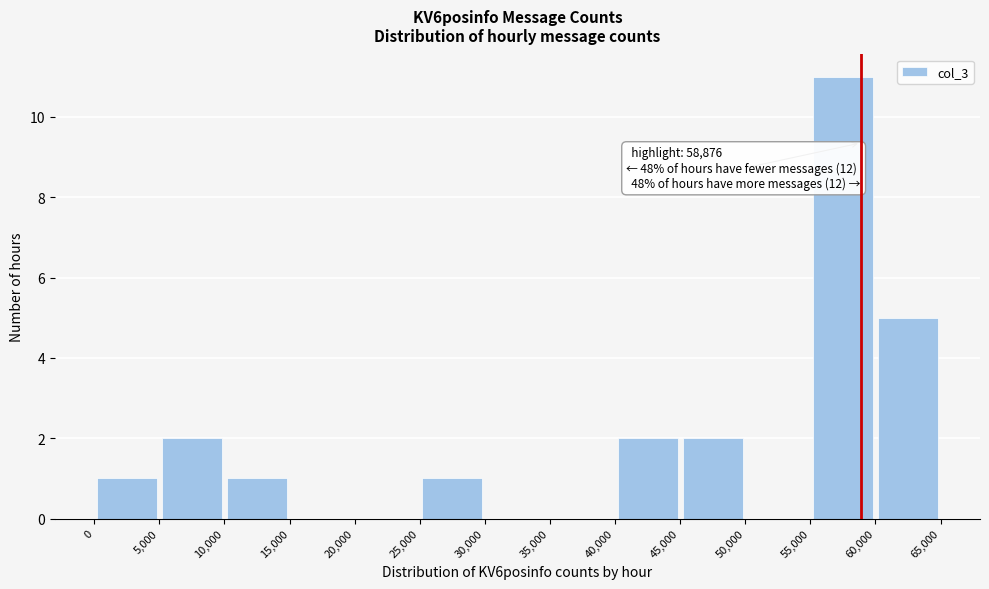

Over which range of the x-axis is the bar tallest?

55,000 to 60,000